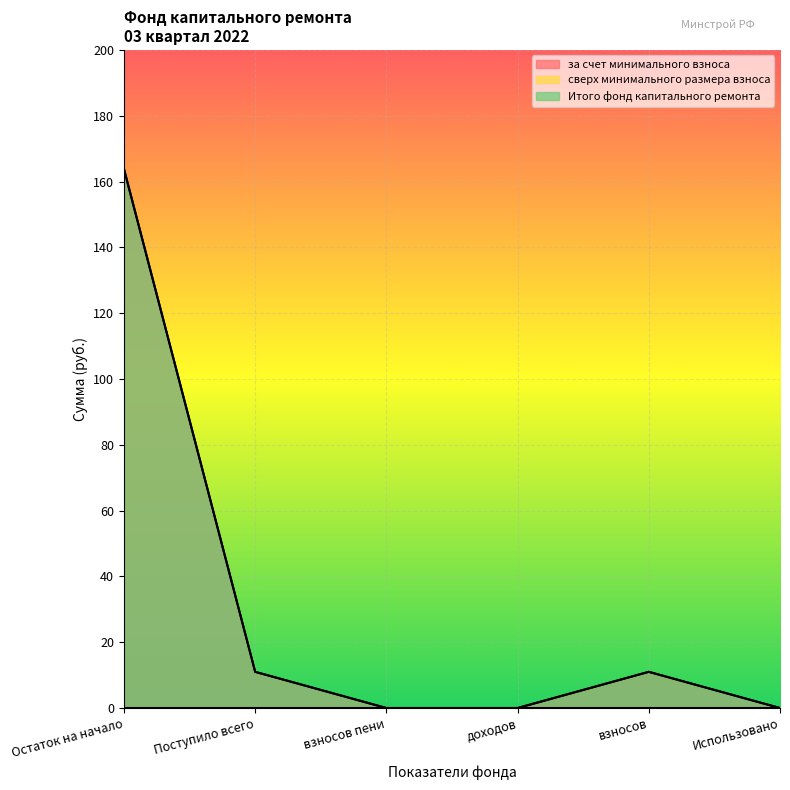

What position from the right is Поступило всего?

5